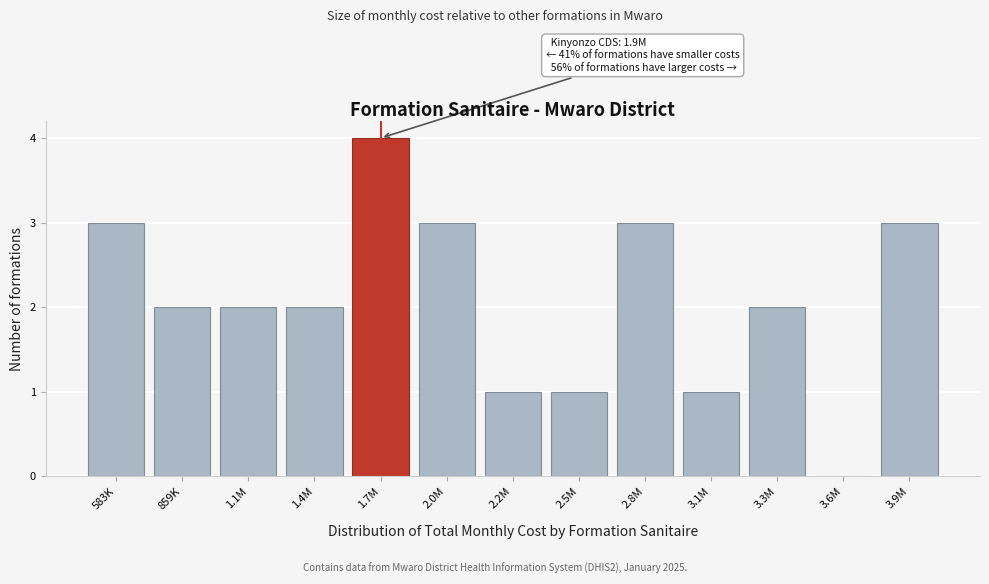

Reading right to left, what are all the values shown in this chart?

3.9M=3	3.6M=0	3.3M=2	3.1M=1	2.8M=3	2.5M=1	2.2M=1	2.0M=3	1.7M=4	1.4M=2	1.1M=2	859K=2	583K=3